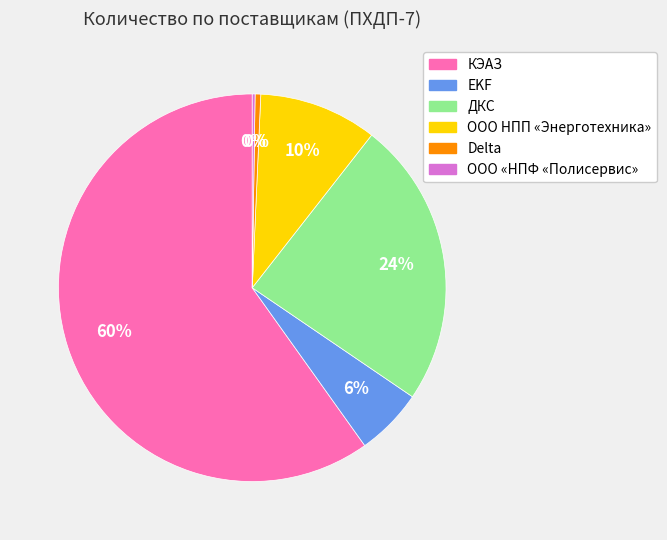

To the nearest percent, what is the average slice percentage?

17%